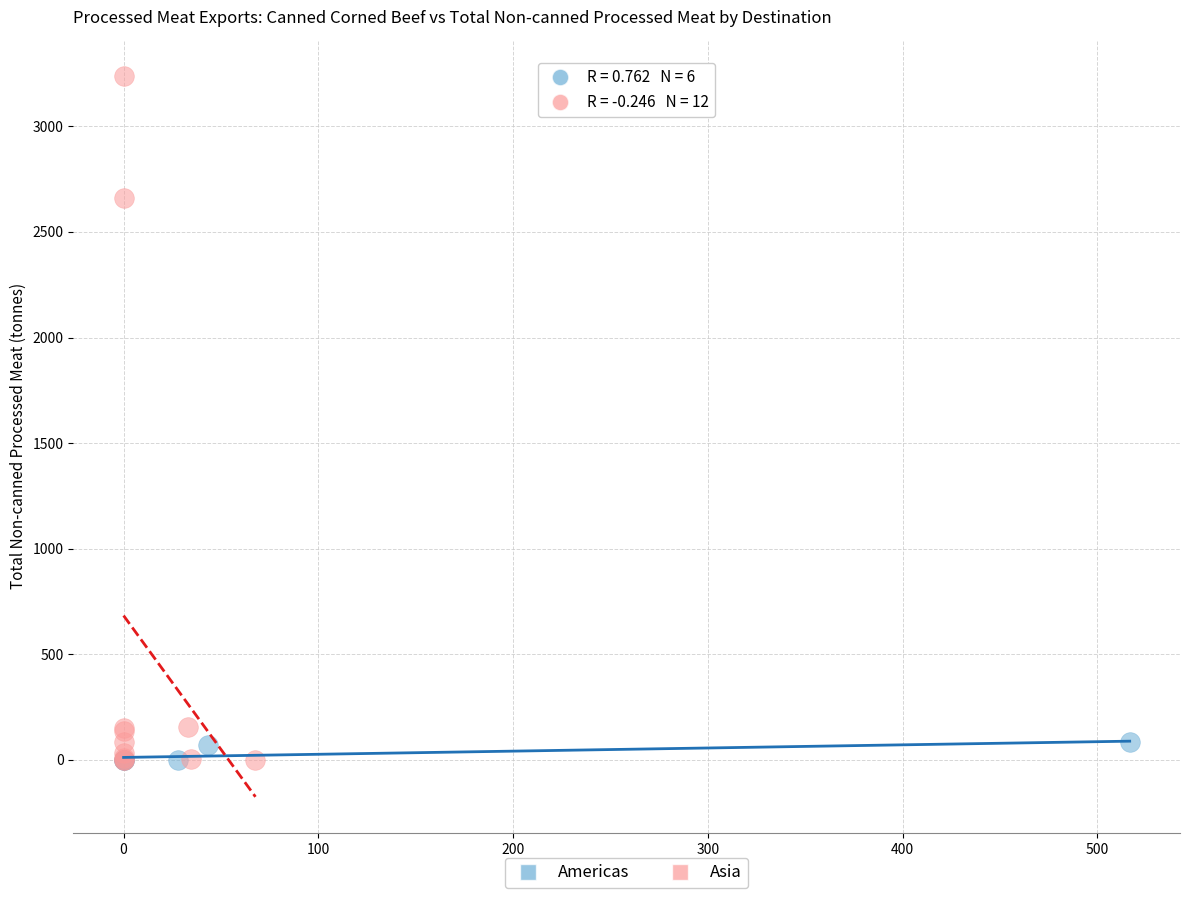

Which series has the widest spread of Y values?

Asia